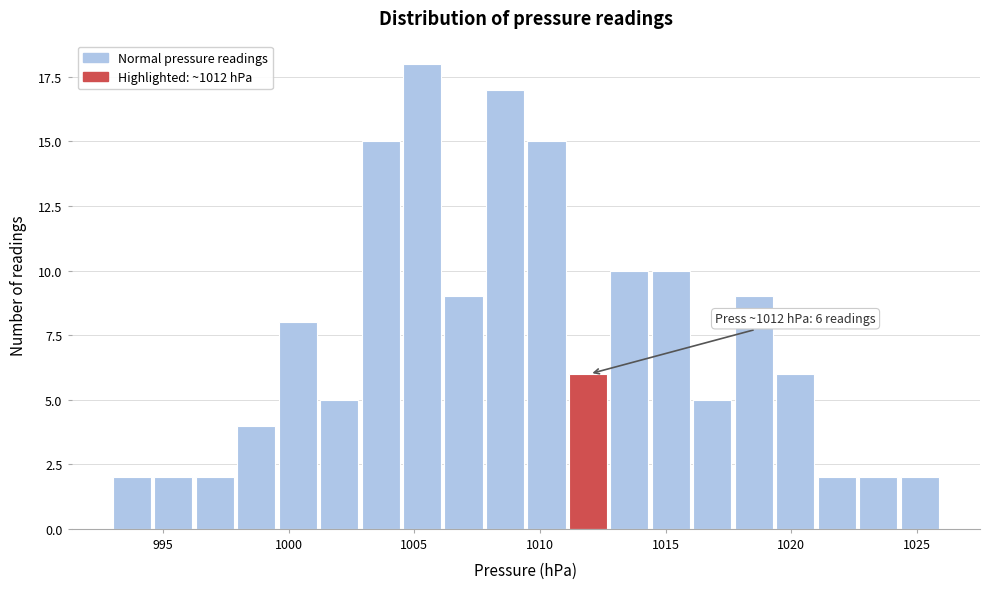

Read against the x-axis, roughly where is the centre of the tallest bar?

1005.5